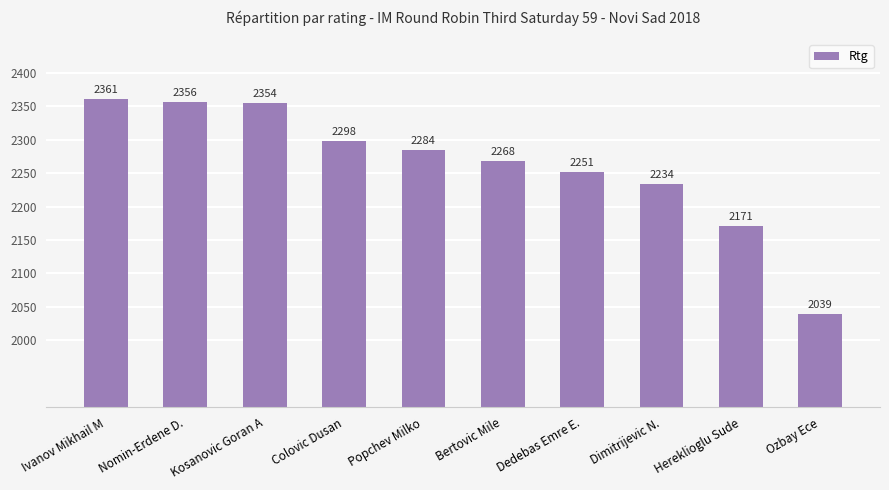

Approximately how many times larger is the value at Ivanov Mikhail M compared to Popchev Milko?

1.0